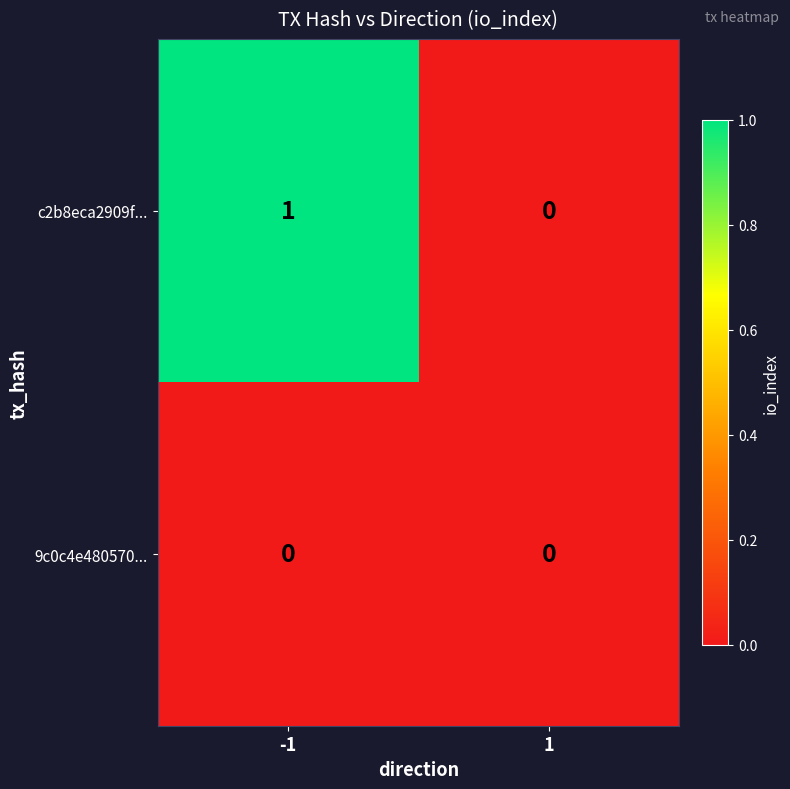

What is the spread (max minus min) of values at -1?

1